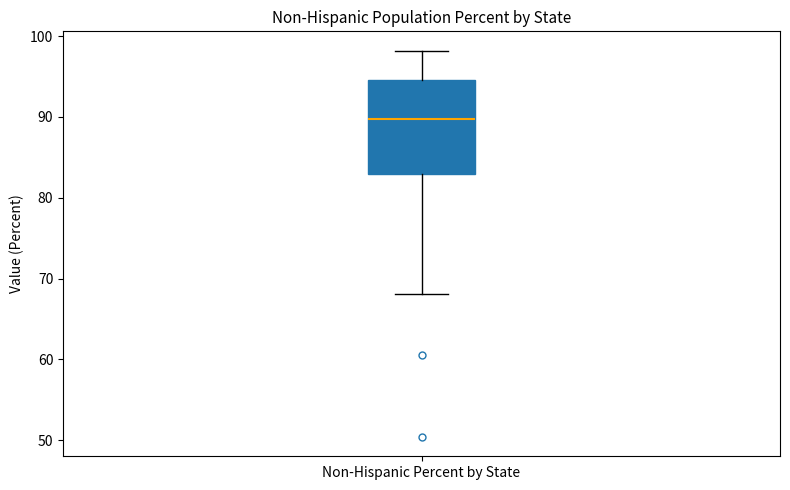

Transcribe this box plot: give where the median line is, the range the box spans, and where the two whiskers end, as read against the y-axis. The values are not printed on the chart, so give them approximately, as read against the axis.

median 90, box 83 to 95, whiskers 68 to 98